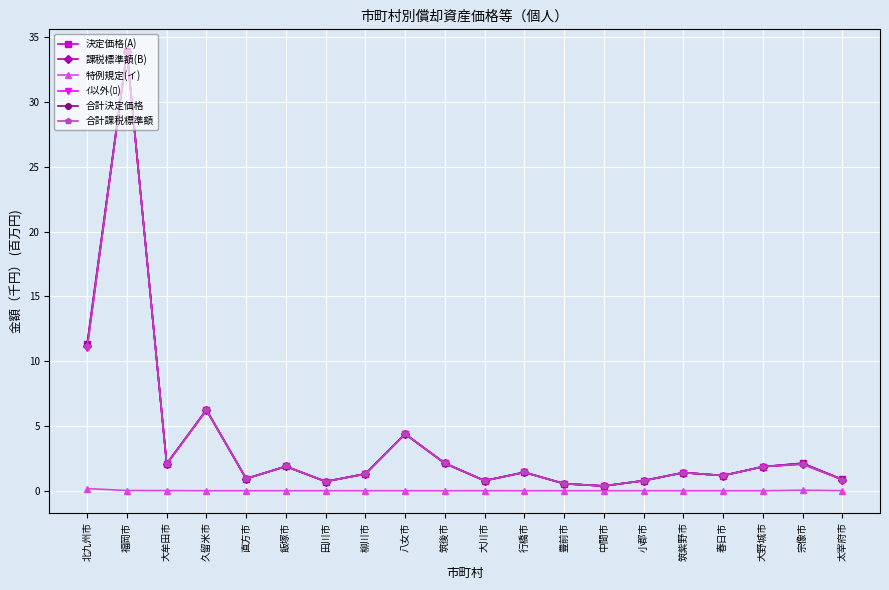

Is this an area chart (filled region under the line)?

No